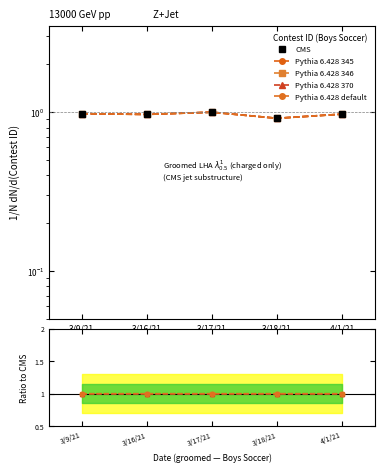

What is the value of the Pythia 6.428 346 point at the 5th from the left?

1.0